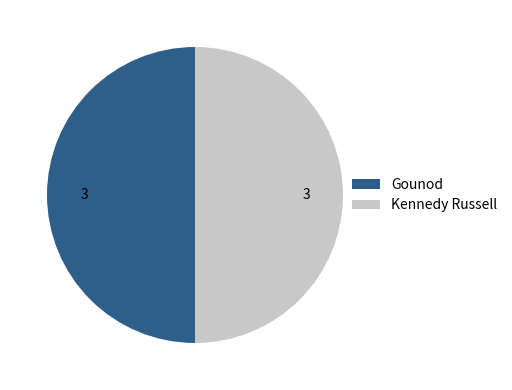

True or false: Kennedy Russell accounts for 42% of the total.

False